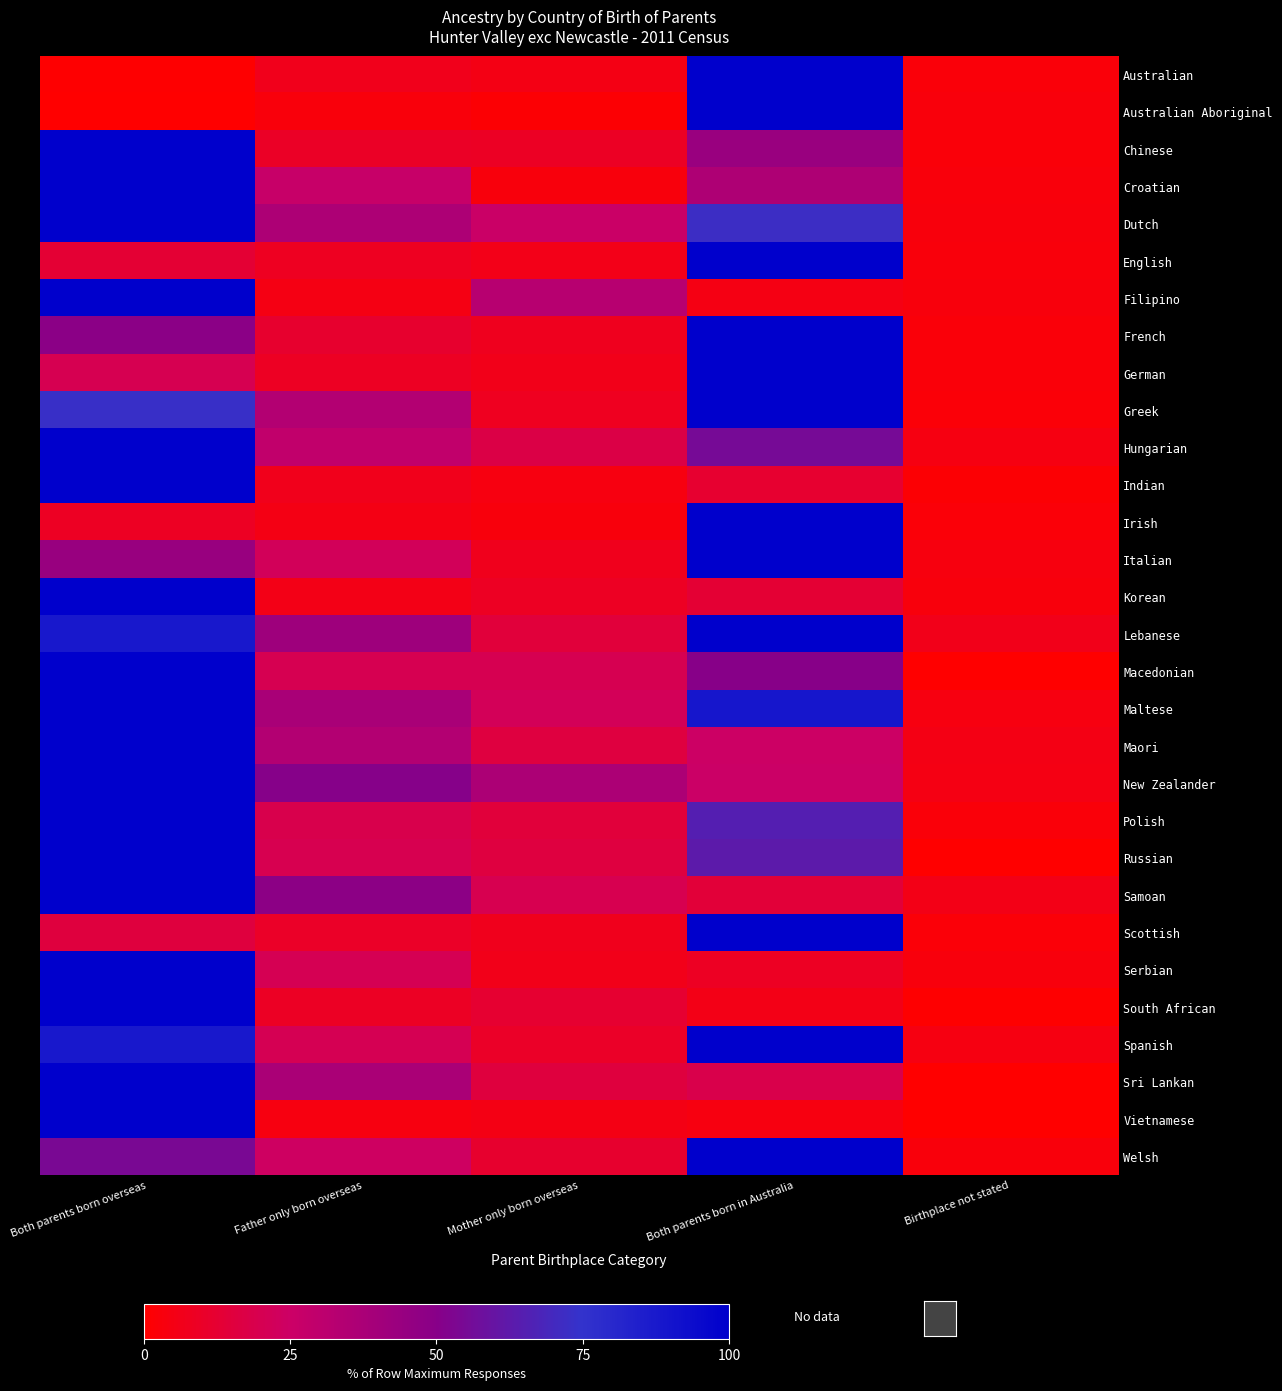

Reading left to right, transcribe all the data shown in this chart.

Australian: Both parents born overseas=0.6	Father only born overseas=7.0	Mother only born overseas=5.4	Both parents born in Australia=100.0	Birthplace not stated=2.4
Australian Aboriginal: Both parents born overseas=0.0	Father only born overseas=3.0	Mother only born overseas=1.4	Both parents born in Australia=100.0	Birthplace not stated=3.0
Chinese: Both parents born overseas=100.0	Father only born overseas=9.8	Mother only born overseas=9.0	Both parents born in Australia=43.6	Birthplace not stated=2.6
Croatian: Both parents born overseas=100.0	Father only born overseas=26.7	Mother only born overseas=3.1	Both parents born in Australia=35.7	Birthplace not stated=2.7
Dutch: Both parents born overseas=100.0	Father only born overseas=36.2	Mother only born overseas=25.7	Both parents born in Australia=72.1	Birthplace not stated=3.2
English: Both parents born overseas=13.2	Father only born overseas=8.2	Mother only born overseas=6.0	Both parents born in Australia=100.0	Birthplace not stated=3.1
Filipino: Both parents born overseas=100.0	Father only born overseas=5.0	Mother only born overseas=32.5	Both parents born in Australia=4.7	Birthplace not stated=3.2
French: Both parents born overseas=48.5	Father only born overseas=11.7	Mother only born overseas=7.7	Both parents born in Australia=100.0	Birthplace not stated=2.4
German: Both parents born overseas=20.0	Father only born overseas=8.7	Mother only born overseas=6.3	Both parents born in Australia=100.0	Birthplace not stated=2.4
Greek: Both parents born overseas=73.2	Father only born overseas=34.1	Mother only born overseas=7.9	Both parents born in Australia=100.0	Birthplace not stated=2.0
Hungarian: Both parents born overseas=100.0	Father only born overseas=29.0	Mother only born overseas=17.2	Both parents born in Australia=55.4	Birthplace not stated=4.3
Indian: Both parents born overseas=100.0	Father only born overseas=6.7	Mother only born overseas=4.2	Both parents born in Australia=11.8	Birthplace not stated=1.3
Irish: Both parents born overseas=8.7	Father only born overseas=5.4	Mother only born overseas=3.4	Both parents born in Australia=100.0	Birthplace not stated=2.2
Italian: Both parents born overseas=43.9	Father only born overseas=21.9	Mother only born overseas=7.3	Both parents born in Australia=100.0	Birthplace not stated=3.7
Korean: Both parents born overseas=100.0	Father only born overseas=5.5	Mother only born overseas=8.8	Both parents born in Australia=13.2	Birthplace not stated=3.3
Lebanese: Both parents born overseas=88.0	Father only born overseas=41.7	Mother only born overseas=14.8	Both parents born in Australia=100.0	Birthplace not stated=6.5
Macedonian: Both parents born overseas=100.0	Father only born overseas=20.3	Mother only born overseas=20.3	Both parents born in Australia=50.0	Birthplace not stated=0.0
Maltese: Both parents born overseas=100.0	Father only born overseas=37.8	Mother only born overseas=21.6	Both parents born in Australia=89.0	Birthplace not stated=4.3
Maori: Both parents born overseas=100.0	Father only born overseas=34.3	Mother only born overseas=15.7	Both parents born in Australia=24.7	Birthplace not stated=5.1
New Zealander: Both parents born overseas=100.0	Father only born overseas=50.4	Mother only born overseas=36.6	Both parents born in Australia=25.2	Birthplace not stated=4.9
Polish: Both parents born overseas=100.0	Father only born overseas=19.0	Mother only born overseas=14.6	Both parents born in Australia=64.9	Birthplace not stated=2.5
Russian: Both parents born overseas=100.0	Father only born overseas=19.6	Mother only born overseas=16.0	Both parents born in Australia=62.9	Birthplace not stated=0.0
Samoan: Both parents born overseas=100.0	Father only born overseas=48.4	Mother only born overseas=19.8	Both parents born in Australia=14.3	Birthplace not stated=5.5
Scottish: Both parents born overseas=15.4	Father only born overseas=10.0	Mother only born overseas=7.2	Both parents born in Australia=100.0	Birthplace not stated=2.1
Serbian: Both parents born overseas=100.0	Father only born overseas=20.4	Mother only born overseas=6.5	Both parents born in Australia=8.6	Birthplace not stated=3.2
South African: Both parents born overseas=100.0	Father only born overseas=9.1	Mother only born overseas=12.2	Both parents born in Australia=5.6	Birthplace not stated=0.7
Spanish: Both parents born overseas=88.2	Father only born overseas=20.5	Mother only born overseas=10.0	Both parents born in Australia=100.0	Birthplace not stated=4.5
Sri Lankan: Both parents born overseas=100.0	Father only born overseas=37.3	Mother only born overseas=15.3	Both parents born in Australia=18.6	Birthplace not stated=0.0
Vietnamese: Both parents born overseas=100.0	Father only born overseas=4.0	Mother only born overseas=5.3	Both parents born in Australia=4.0	Birthplace not stated=0.0
Welsh: Both parents born overseas=54.2	Father only born overseas=24.0	Mother only born overseas=11.3	Both parents born in Australia=100.0	Birthplace not stated=2.8